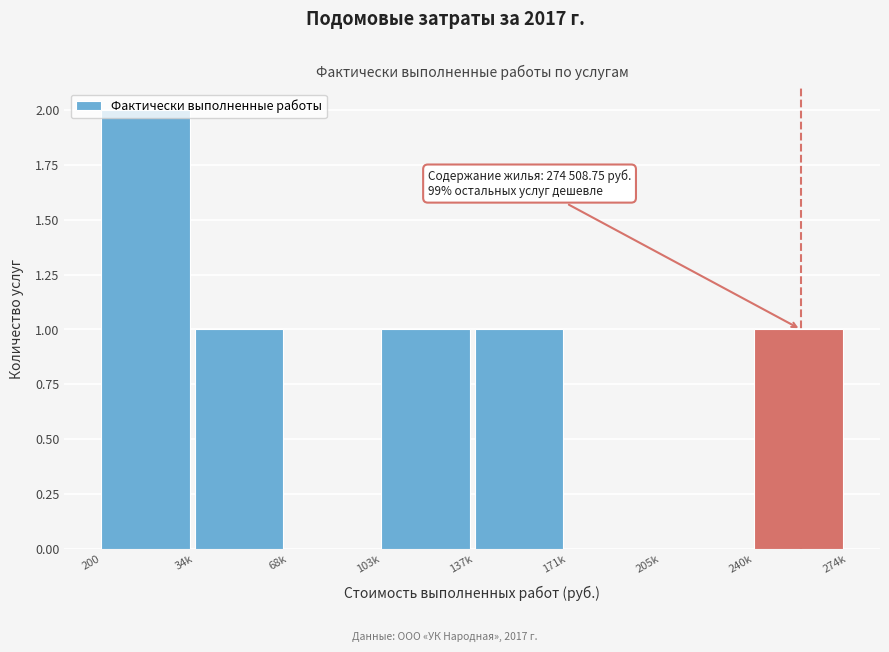

At which category does the chart reach its peak across all series?

200